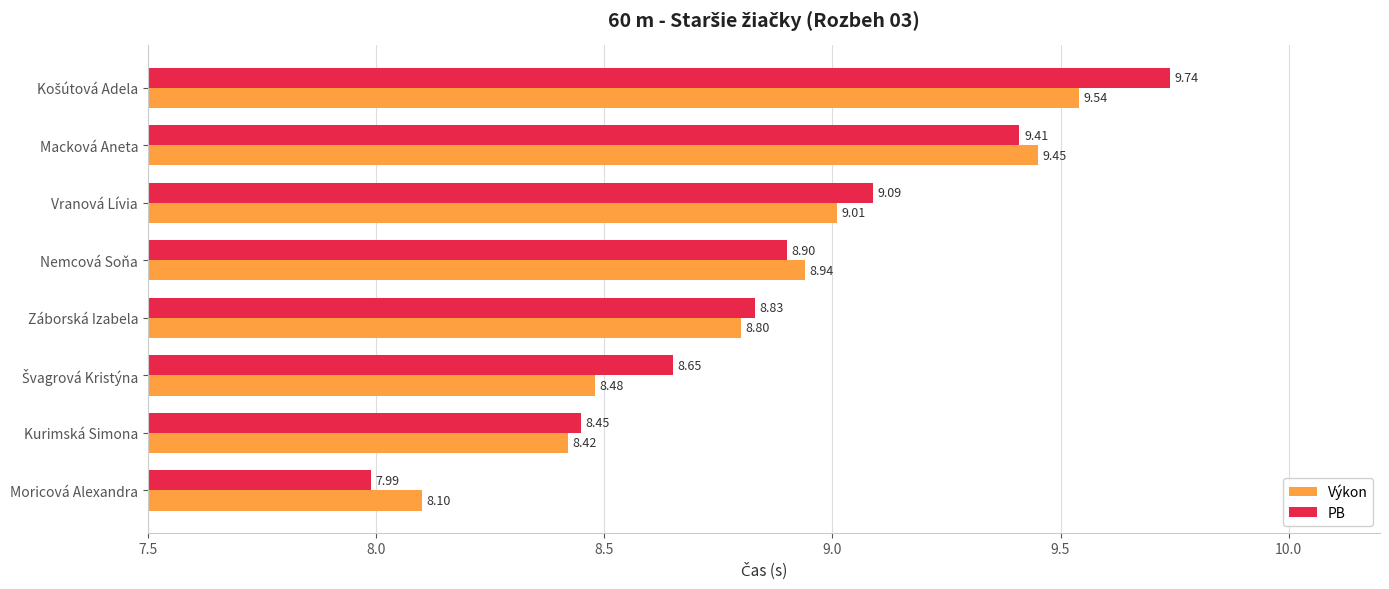

Which series has the largest total across all categories?

PB